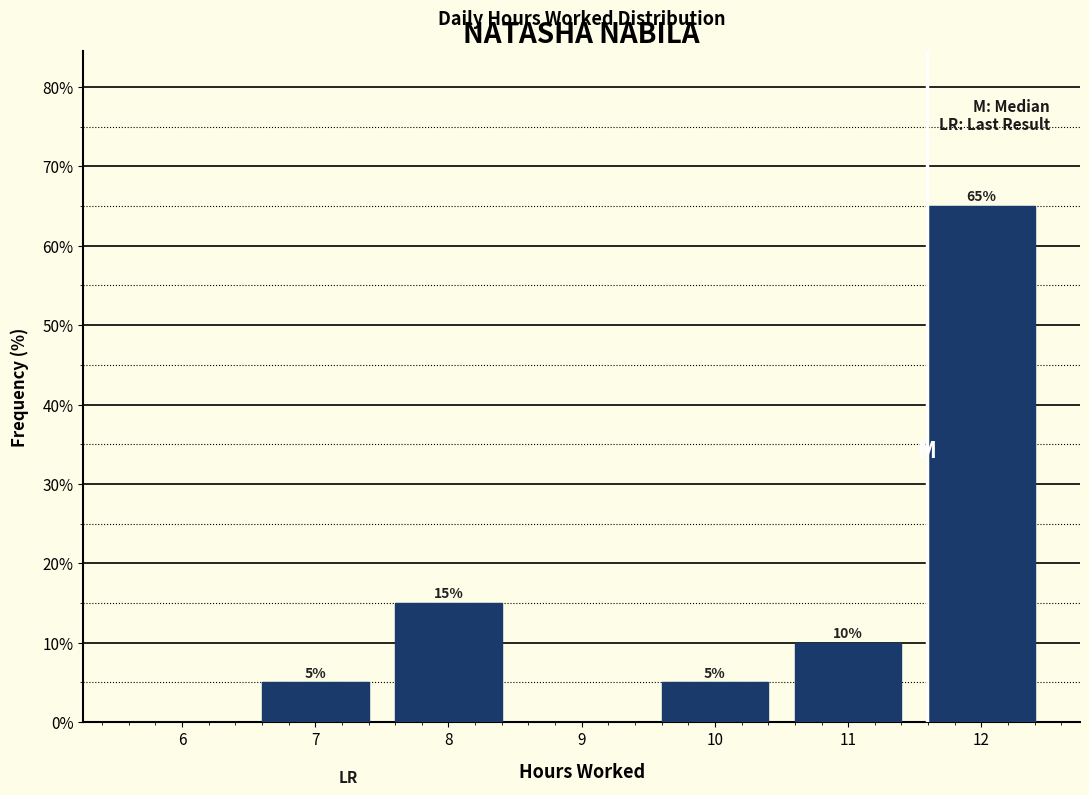

Reading right to left, extract all data points from this chart.

12=65	11=10	10=5	9=0	8=15	7=5	6=0